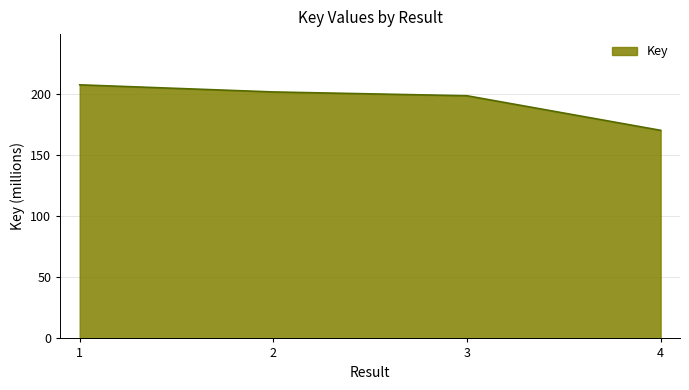

The chart shows a value of 68.6 at 2. True or false?

False